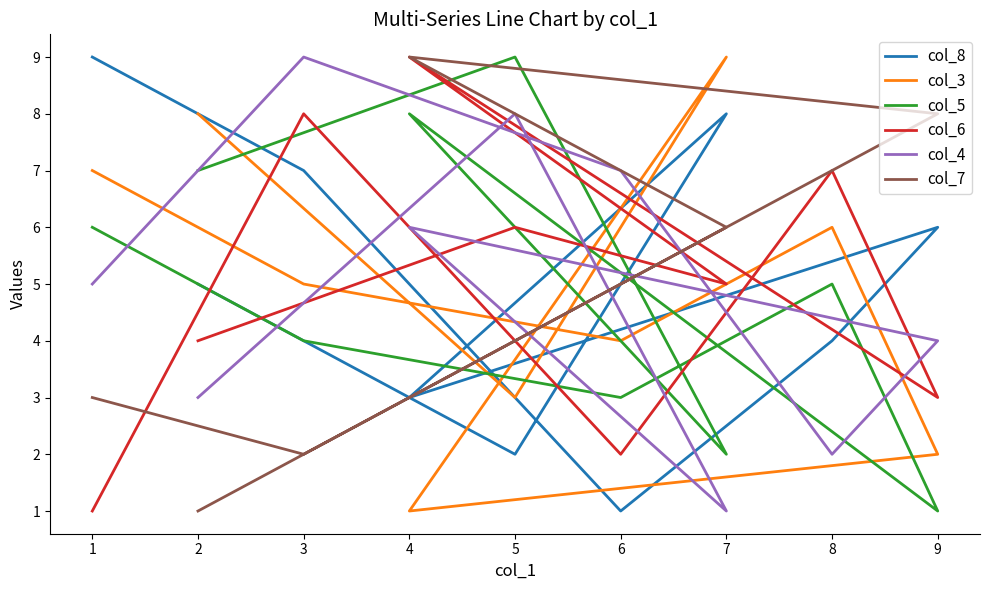

Which series has the largest total across all categories?

col_8